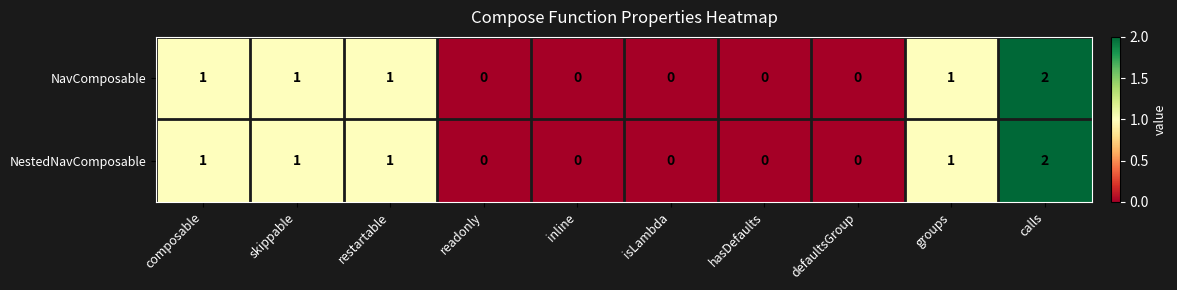

Reading left to right, what are all the values shown in this chart?

NavComposable: 1	1	1	0	0	0	0	0	1	2
NestedNavComposable: 1	1	1	0	0	0	0	0	1	2